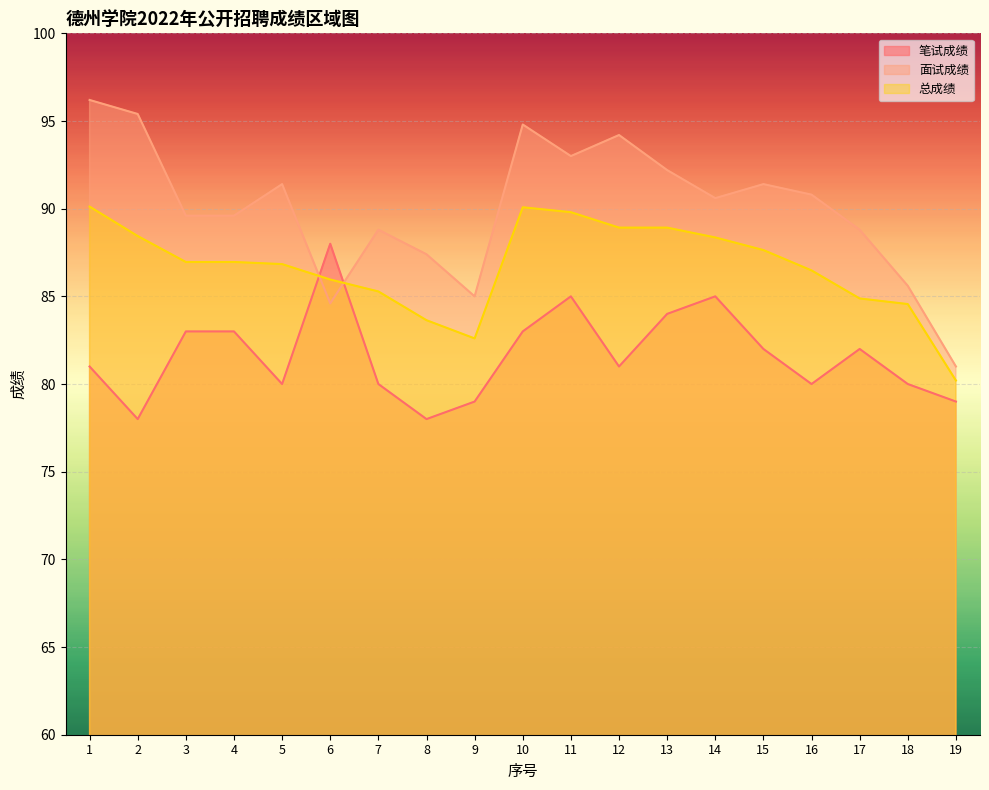

At which category is the sum across all series the highest?

10